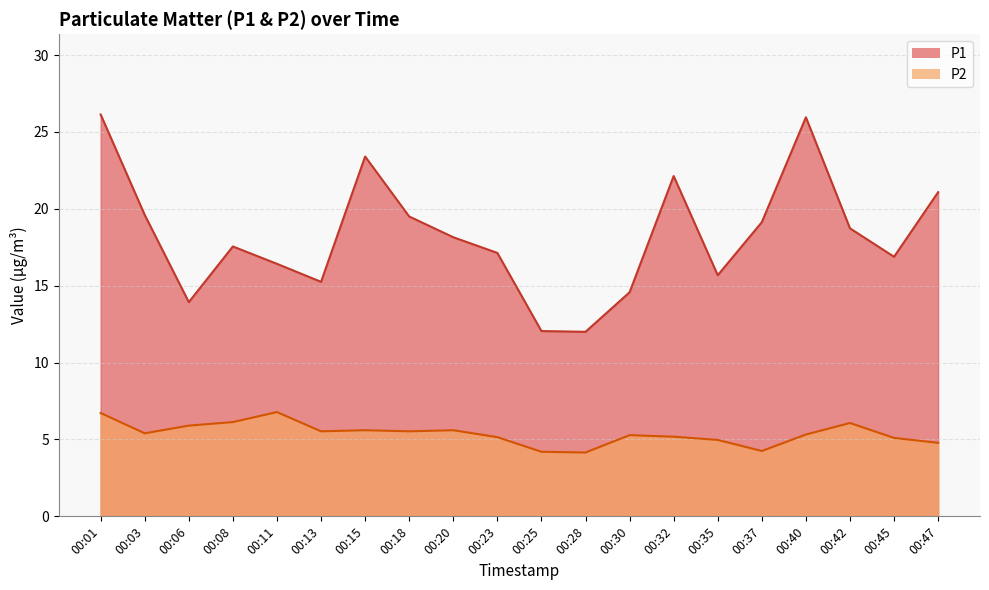

The P2 series shows 8.5 at 00:08. True or false?

False